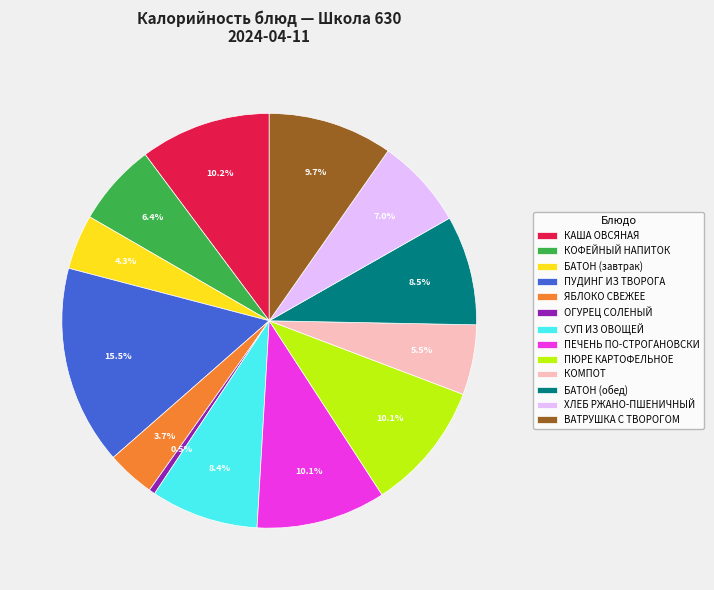

Which has a higher value, ВАТРУШКА С ТВОРОГОМ or ХЛЕБ РЖАНО-ПШЕНИЧНЫЙ?

ВАТРУШКА С ТВОРОГОМ